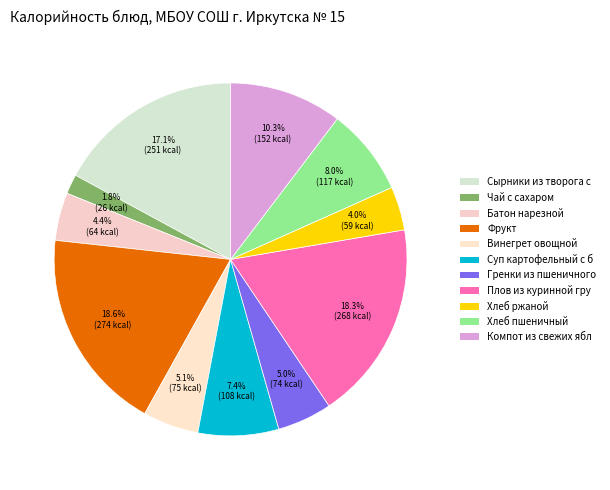

Count the number of slices in the pie.

11